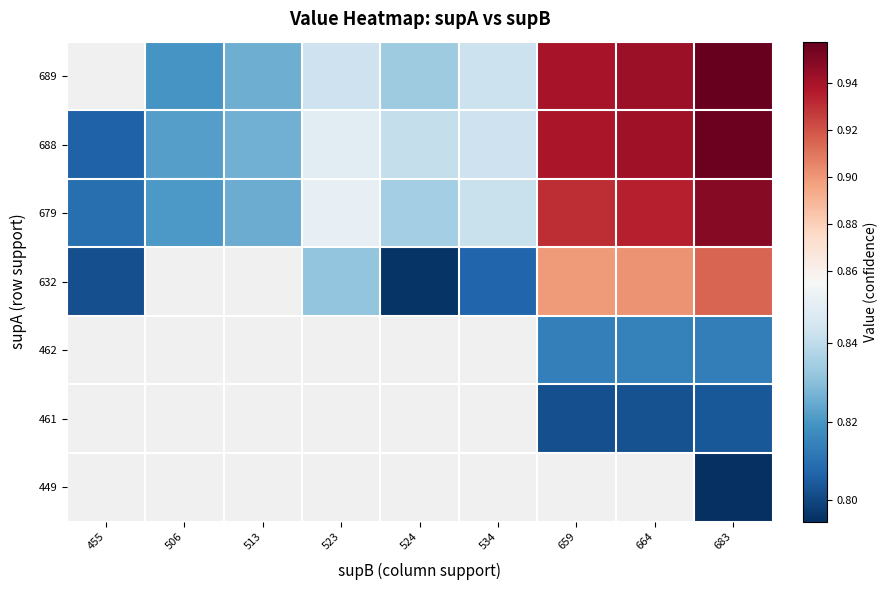

The 689 series shows 1.6 at 664. True or false?

False